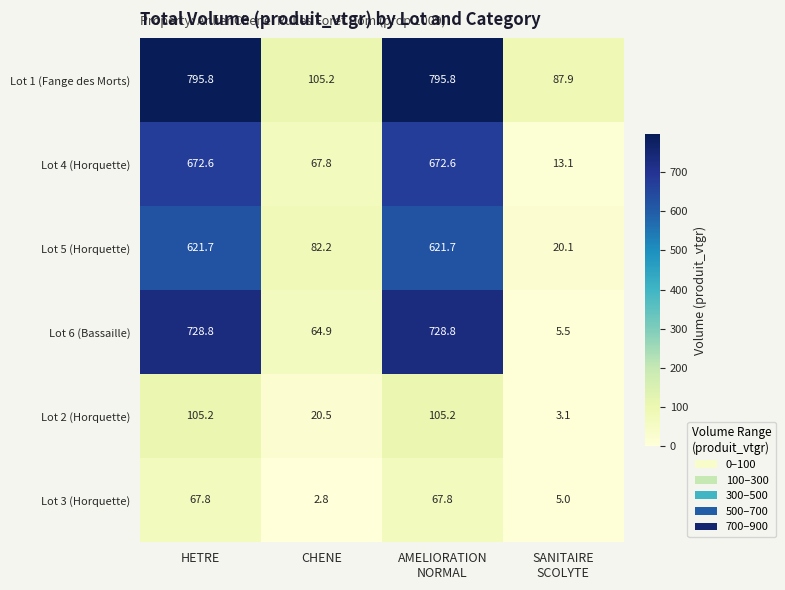

Reading right to left, list all the values displayed in this chart.

Lot 1 (Fange des Morts): 87.9	795.8	105.2	795.8
Lot 4 (Horquette): 13.1	672.6	67.8	672.6
Lot 5 (Horquette): 20.1	621.7	82.2	621.7
Lot 6 (Bassaille): 5.5	728.8	64.9	728.8
Lot 2 (Horquette): 3.1	105.2	20.5	105.2
Lot 3 (Horquette): 5.0	67.8	2.8	67.8